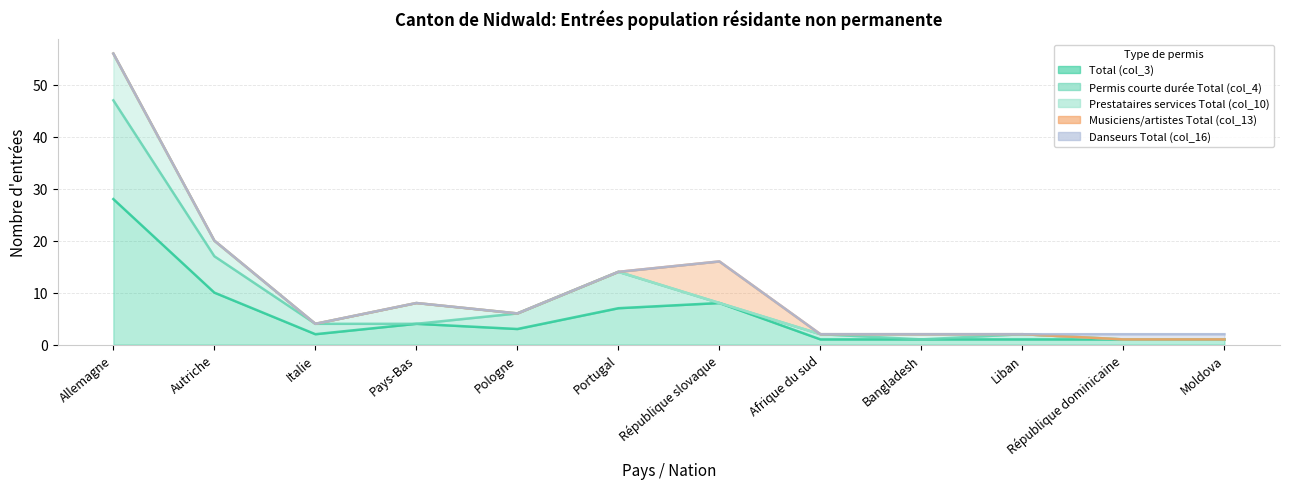

In Permis courte durée Total (col_4), how many points are higher than both neighbors (excluding endpoints)?

3